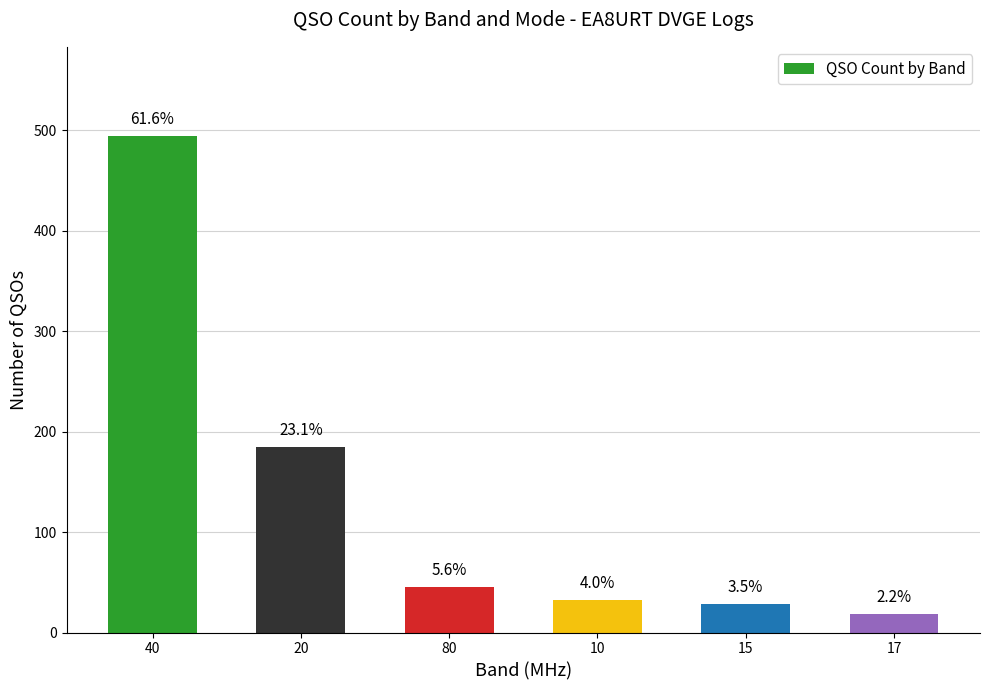

Are the bars horizontal?

No